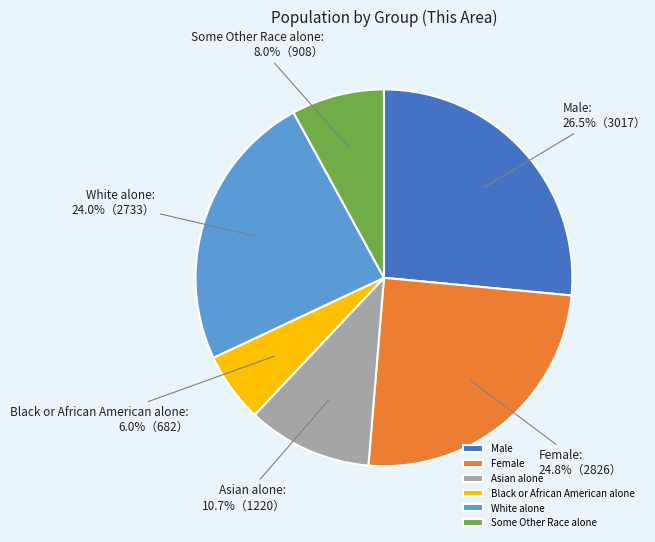

Does any single category account for the majority?

No